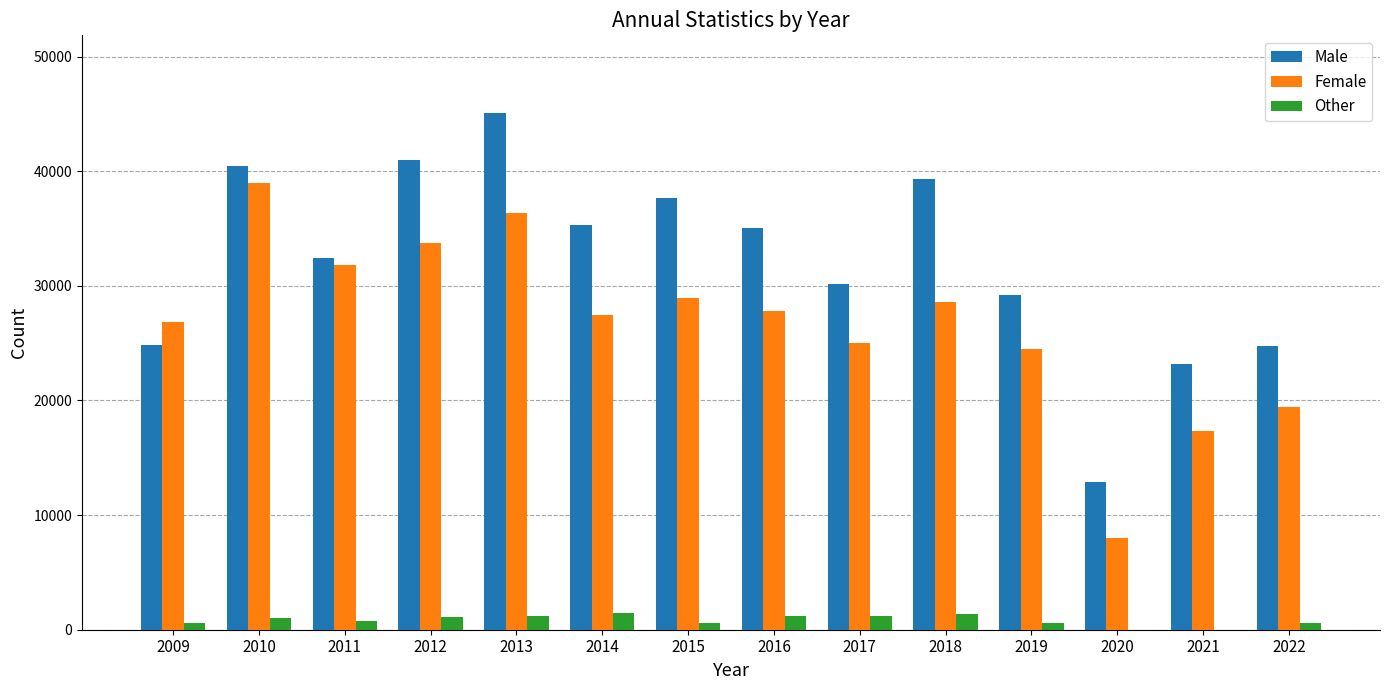

Between 2010 and 2018, which series saw the biggest shift?

Female